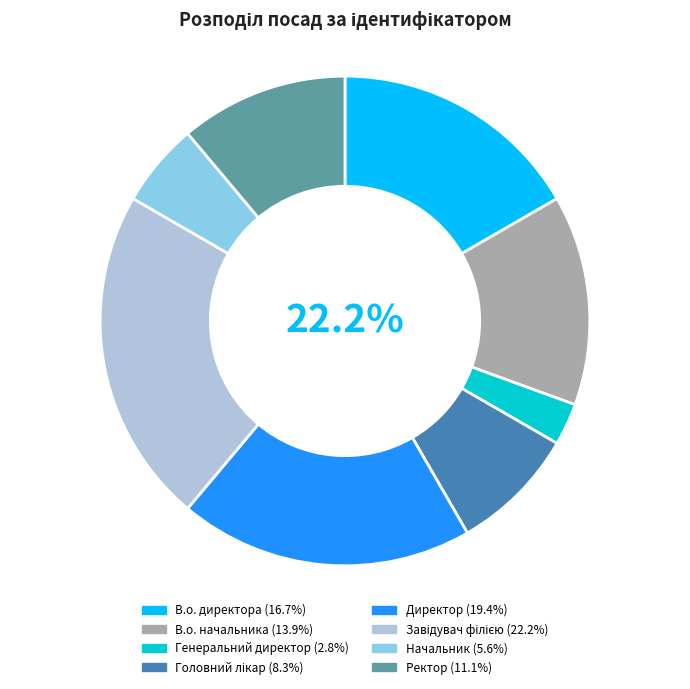

How many segments does this pie chart have?

8